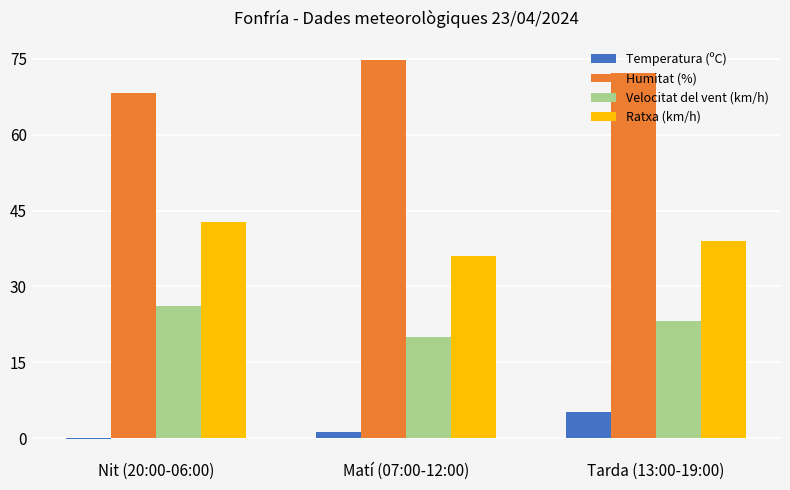

What is the sum of all Humitat (%) values?

215.3